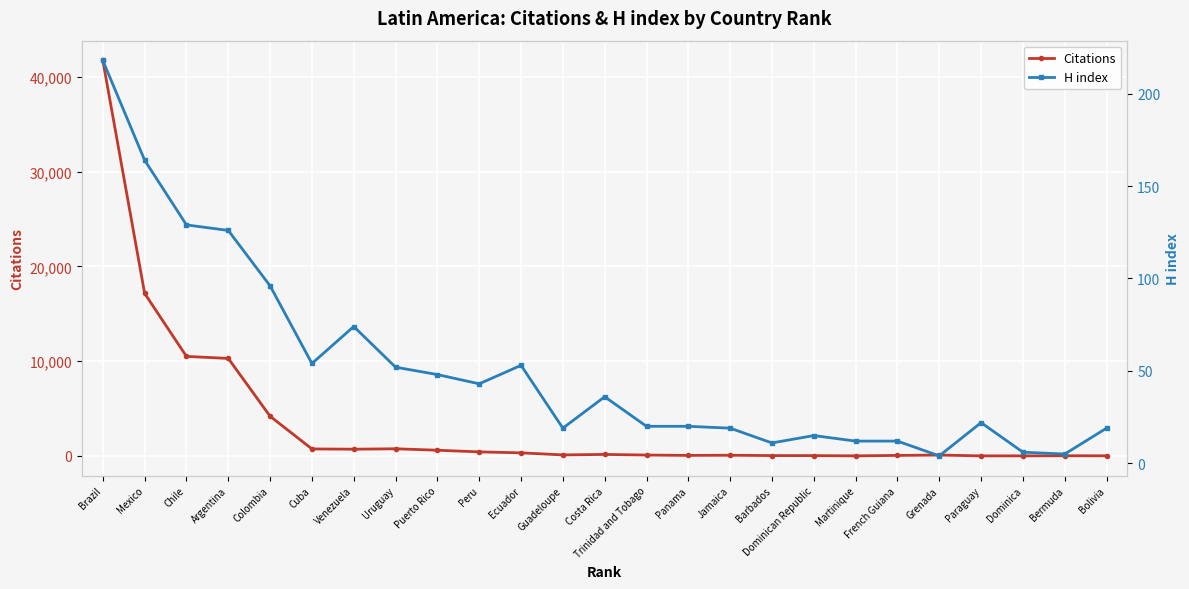

Is the value of H index at Bermuda greater than the value of Citations at Bolivia?

No